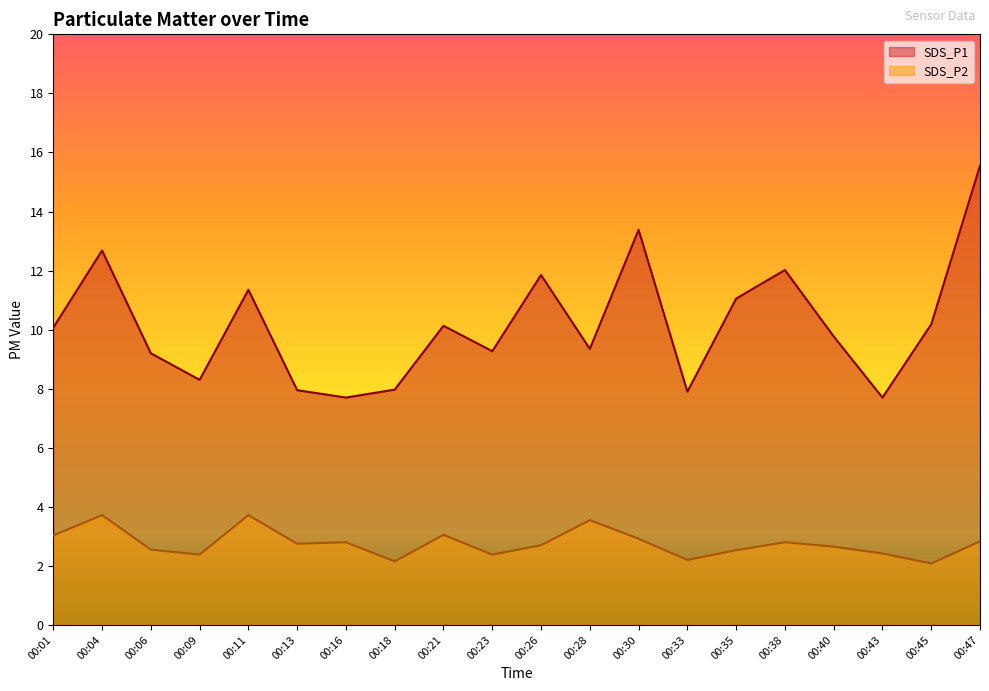

How many interior local peaks does the SDS_P1 series have?

6